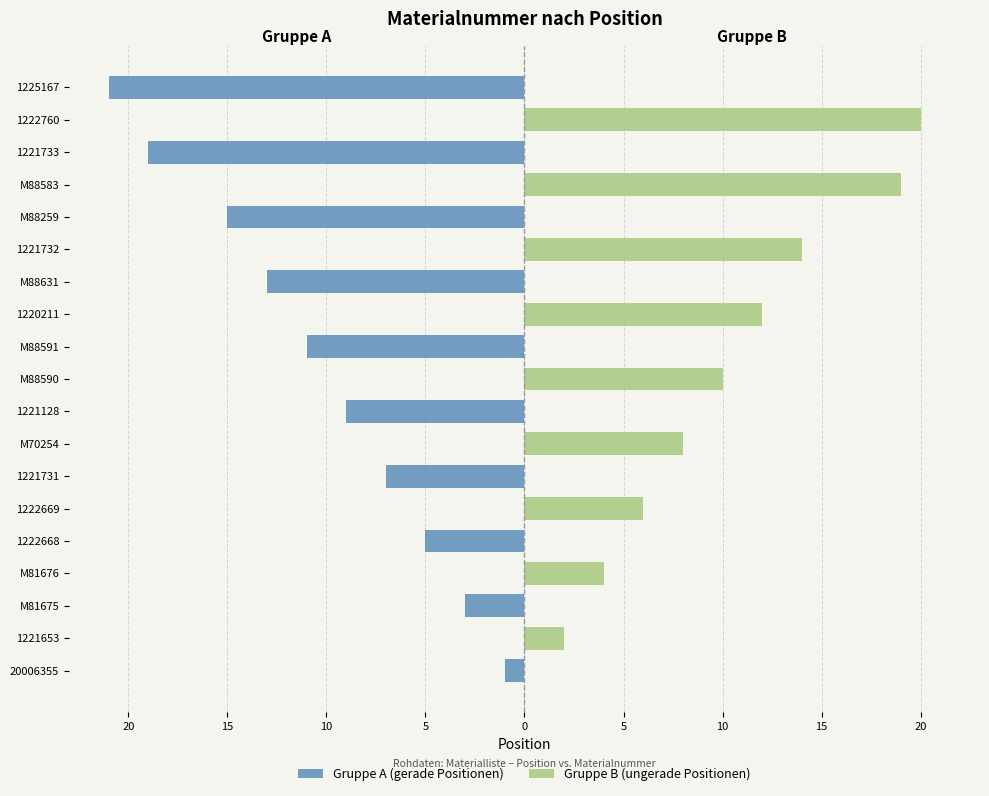

Are the bars grouped side by side (vs. stacked)?

Yes